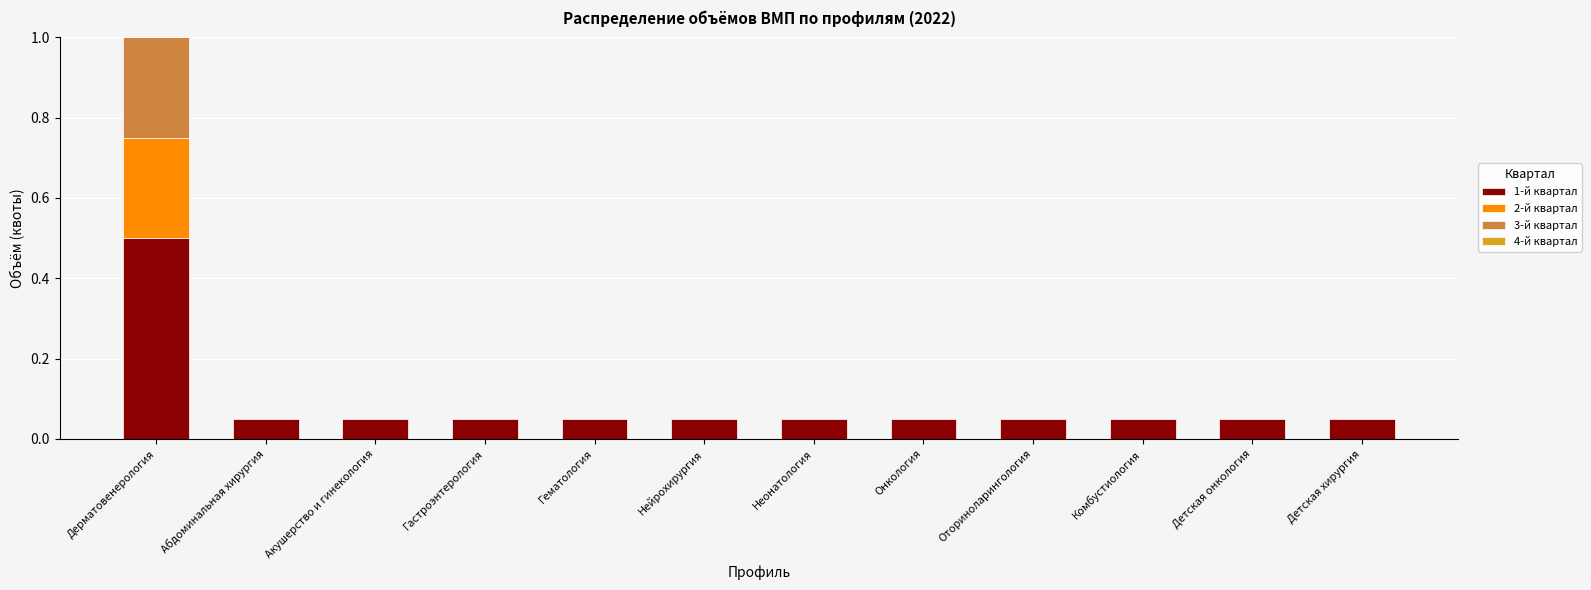

Which series has the largest range (max minus min)?

1-й квартал